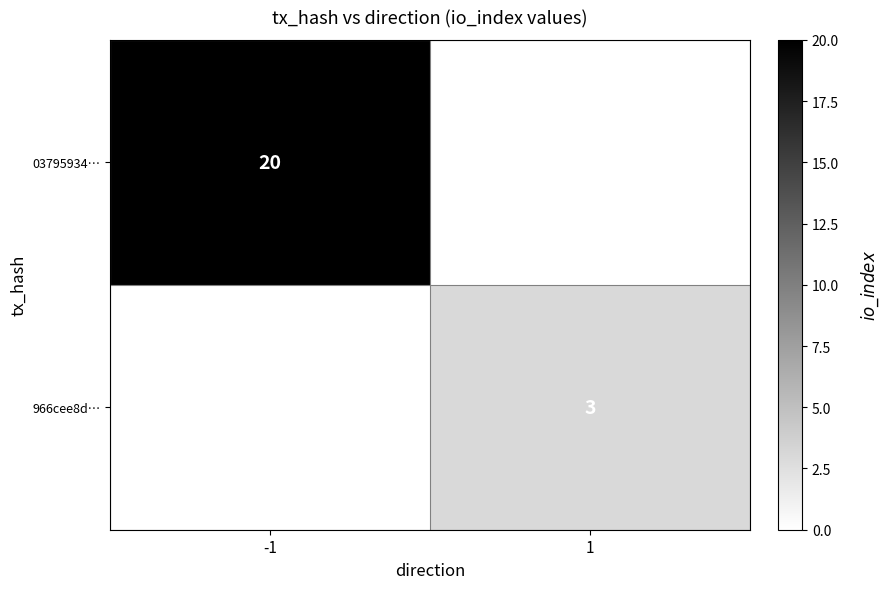

At how many categories does at least one series exceed 14?

1